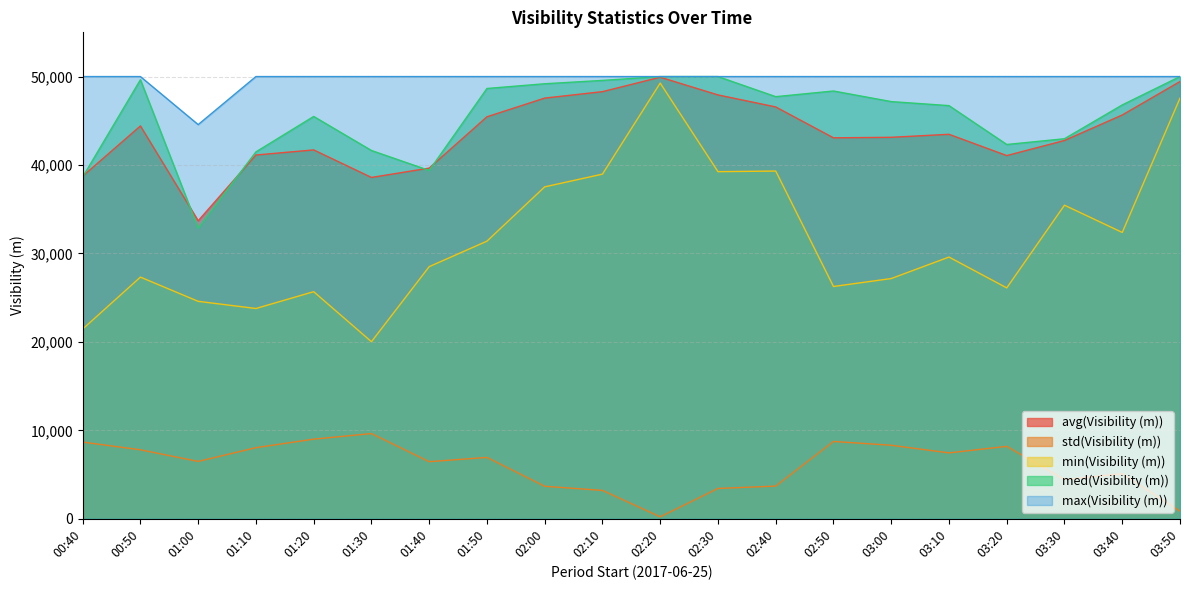

Reading left to right, transcribe all the data shown in this chart.

avg(Visibility (m)): 38734	44416	33692	41130	41706	38592	39650	45451	47565	48293	49926	47923	46564	43072	43132	43471	41065	42772	45655	49438
std(Visibility (m)): 8674	7799	6486	8040	9005	9635	6456	6939	3676	3208	222	3429	3698	8742	8314	7451	8188	4429	5101	860
min(Visibility (m)): 21451	27324	24586	23775	25677	20021	28507	31388	37528	38968	49260	39247	39316	26263	27162	29591	26106	35454	32374	47560
med(Visibility (m)): 38644	49641	32866	41483	45490	41642	39380	48652	49186	49564	50000	50000	47727	48368	47170	46714	42321	42970	46793	50000
max(Visibility (m)): 50000	50000	44567	50000	50000	50000	50000	50000	50000	50000	50000	50000	50000	50000	50000	50000	50000	50000	50000	50000